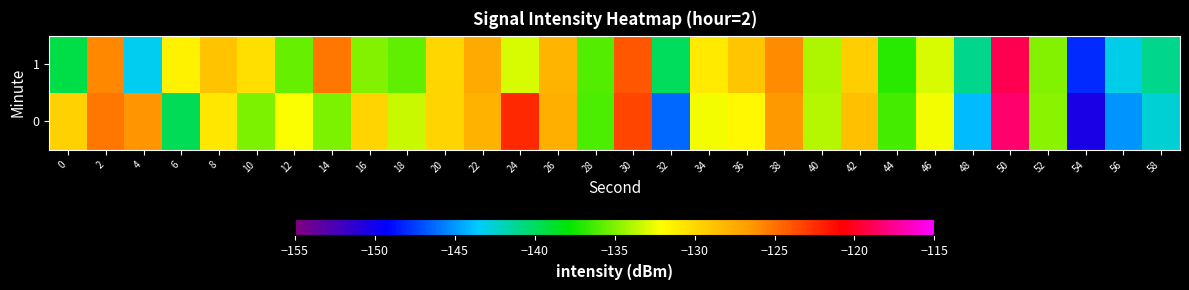

What is the greatest value displayed?

-118.4